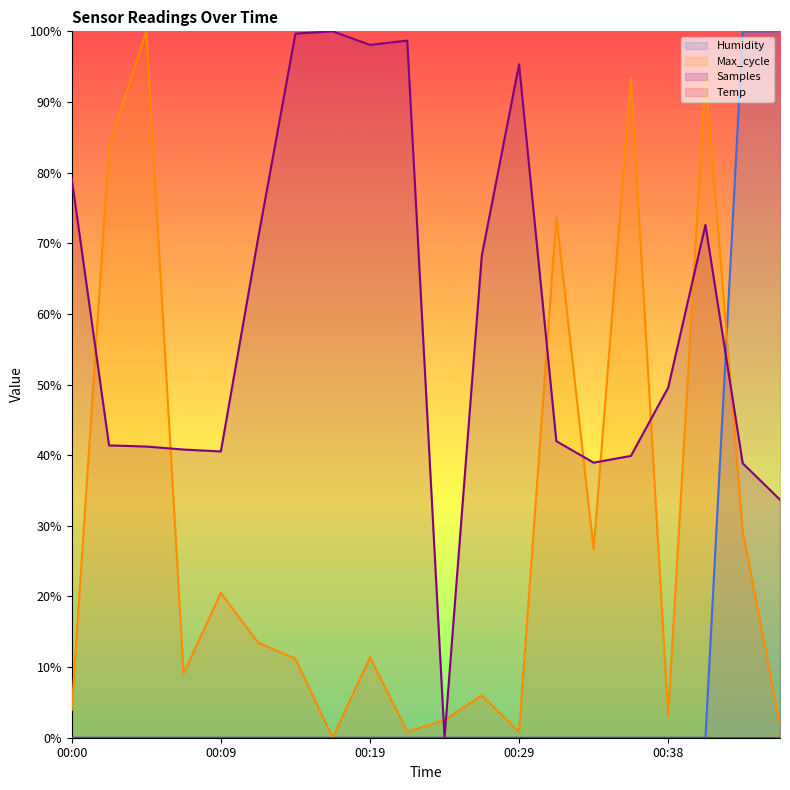

Where is the first local maximum for Samples?

00:17